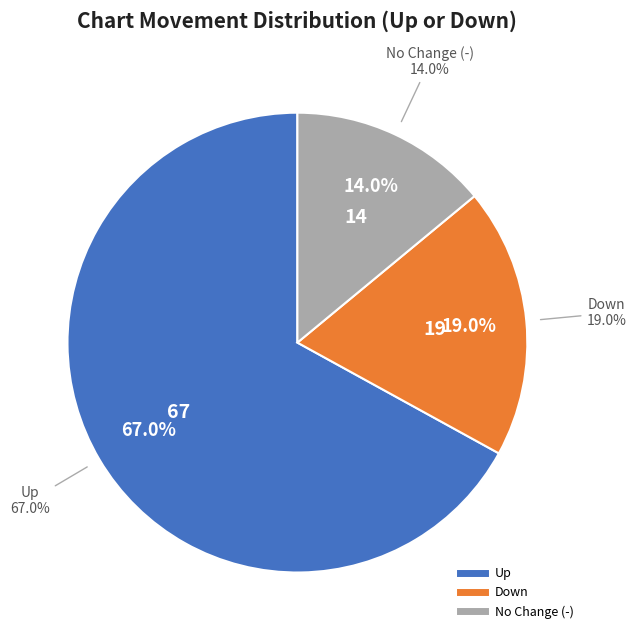

To the nearest percent, what is the difference between the down and - slice percentages?

5%